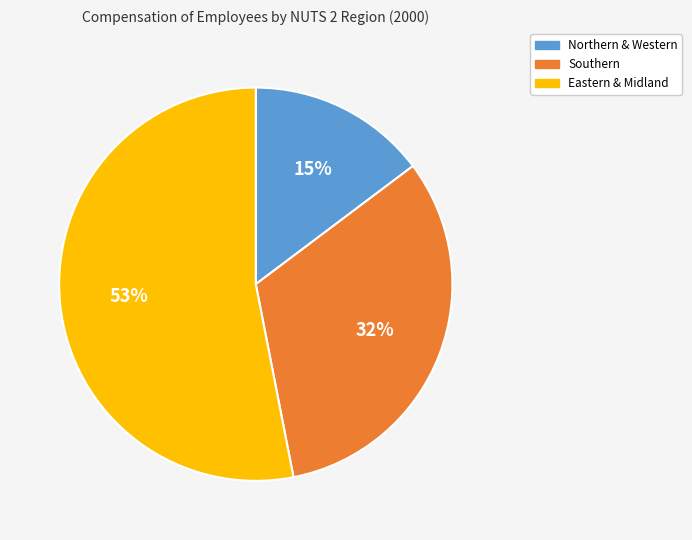

Is Northern & Western the majority of the pie?

No